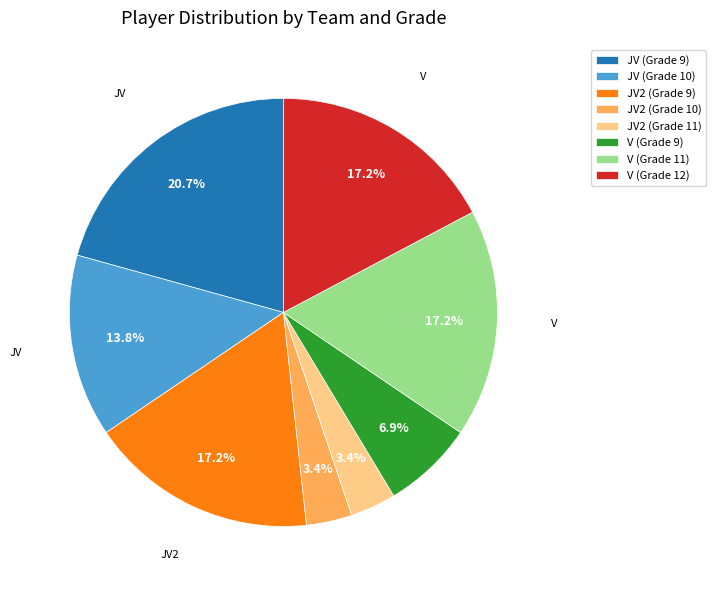

To the nearest percent, what is the difference between the JV (Grade 9) and V (Grade 9) slice percentages?

14%